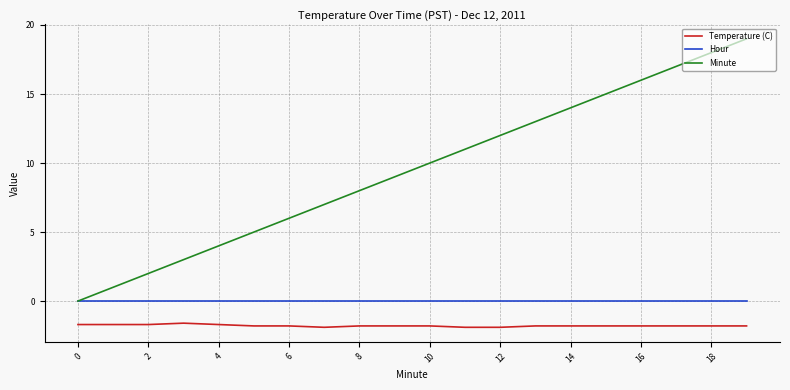

List the series in order of their overall mean, highest first.

Minute, Hour, Temperature (C)